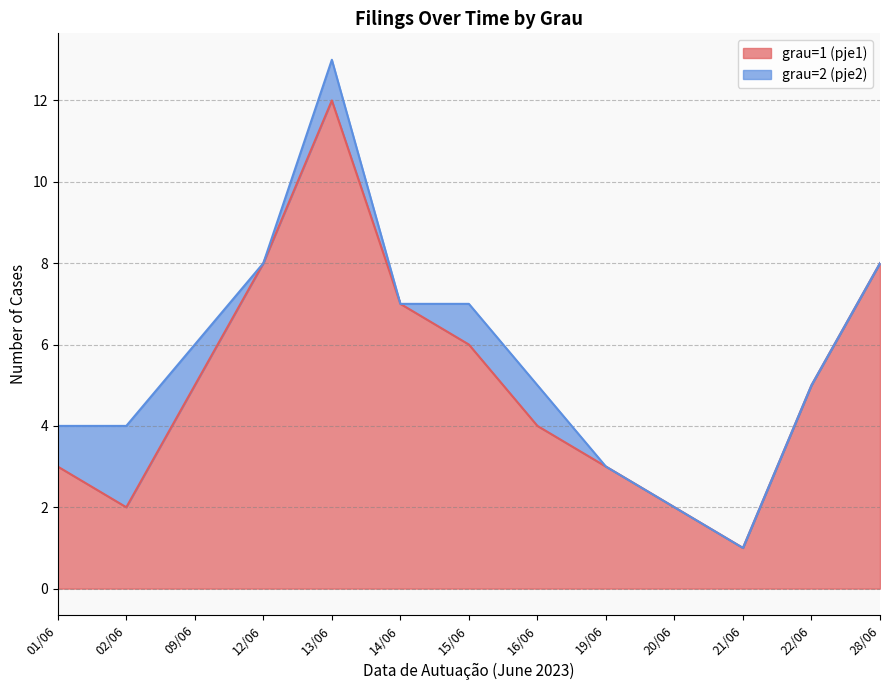

Does the chart have visible grid lines?

Yes